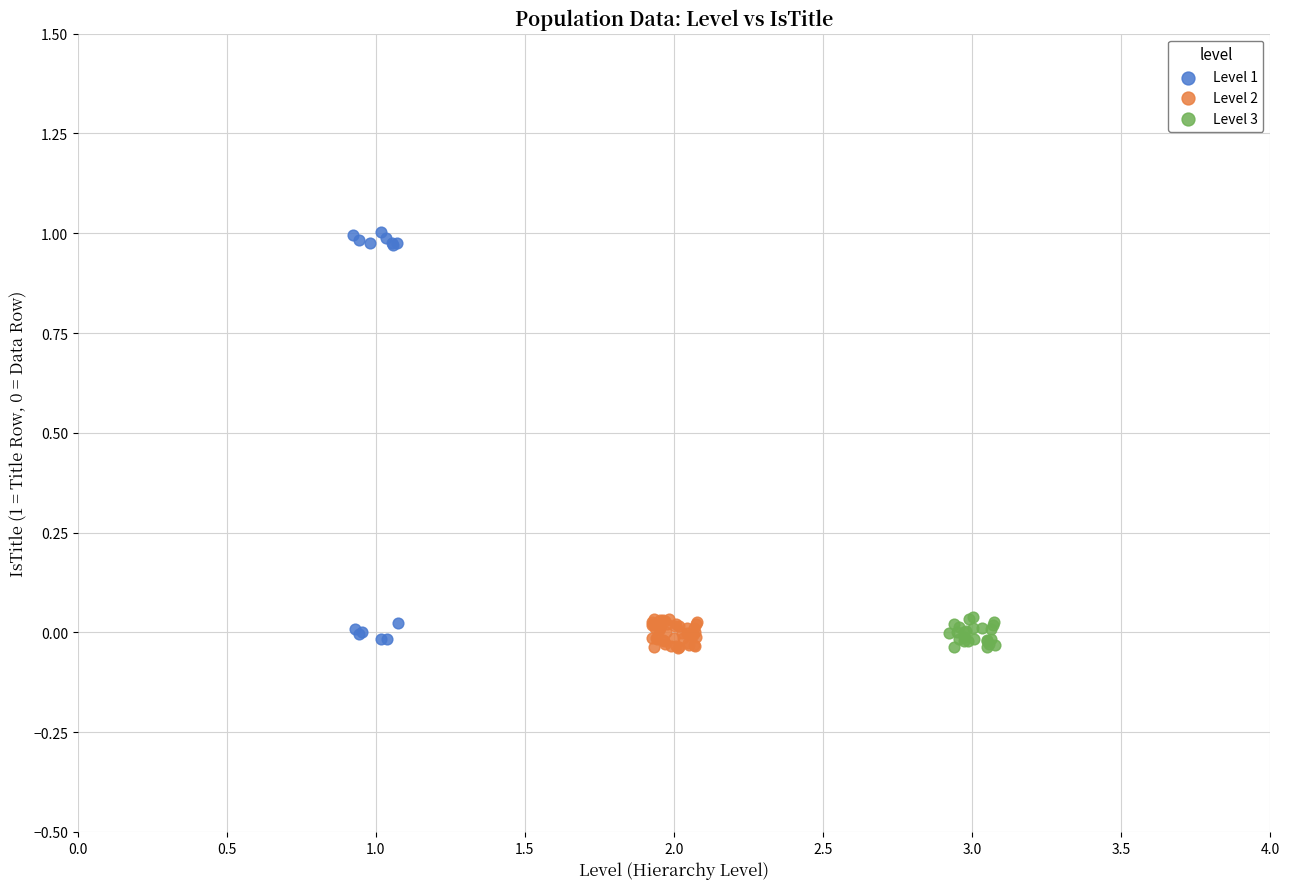

Which series has the widest spread of Y values?

Level 1